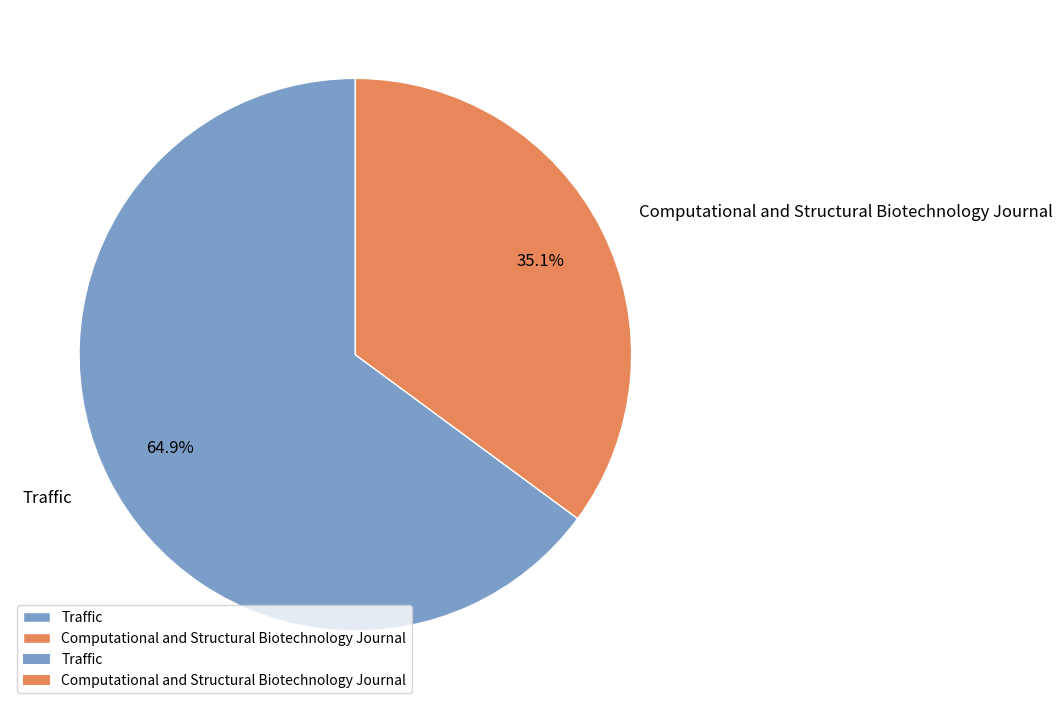

The Computational and Structural Biotechnology Journal slice represents 35% of the pie. True or false?

True